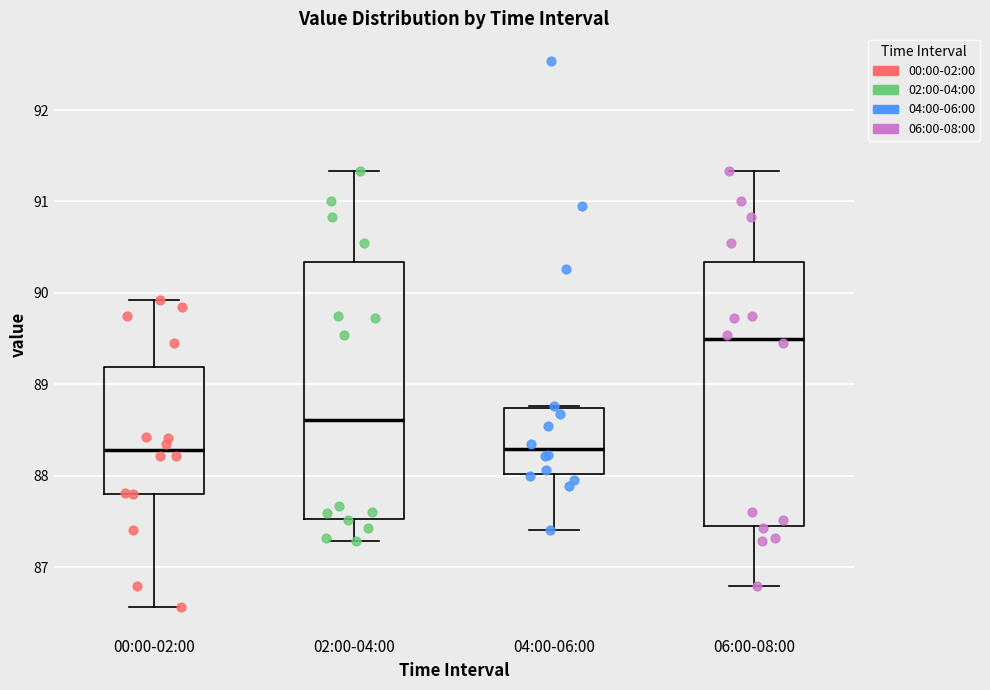

Where does the lower whisker of the box for 00:00-02:00 end on the y-axis? The values are not printed on the chart, so give them approximately, as read against the axis.

86.6